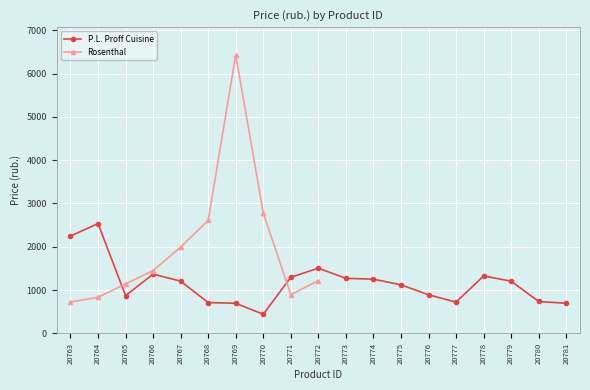

What is the change in value from 20773 to 20777?

-550